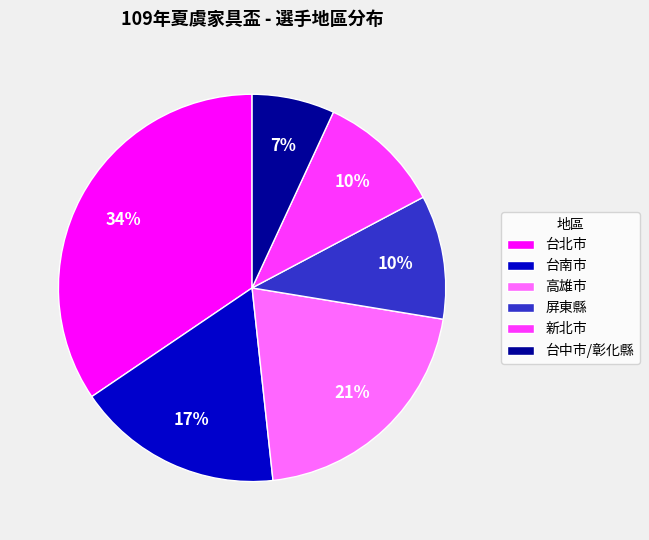

What is the largest slice in the pie chart?

台北市